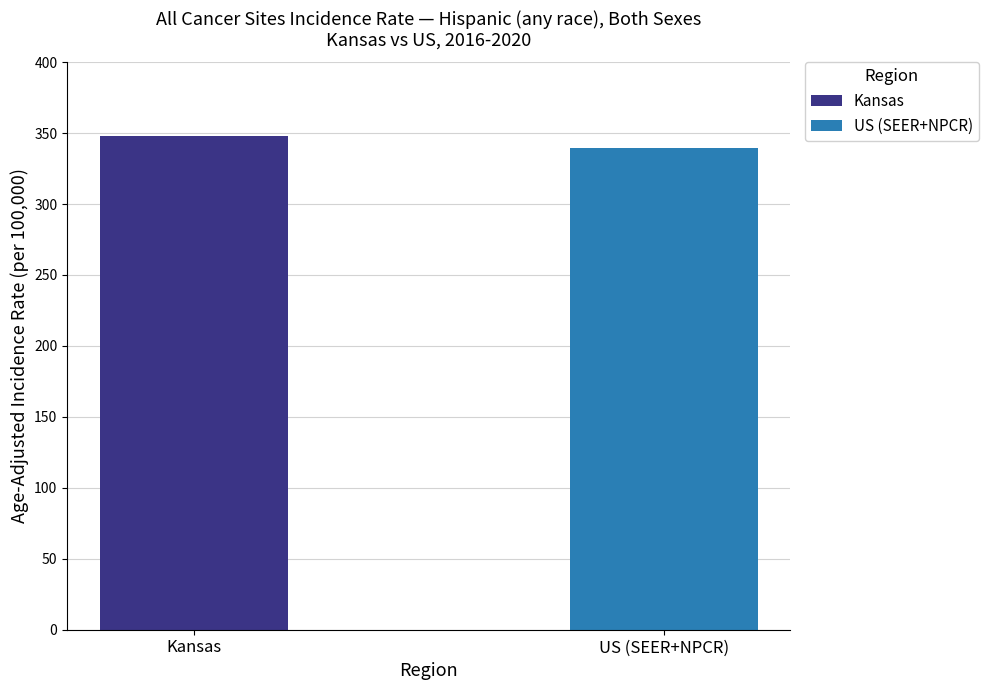

What is the lowest value of the US (SEER+NPCR) series?

339.6